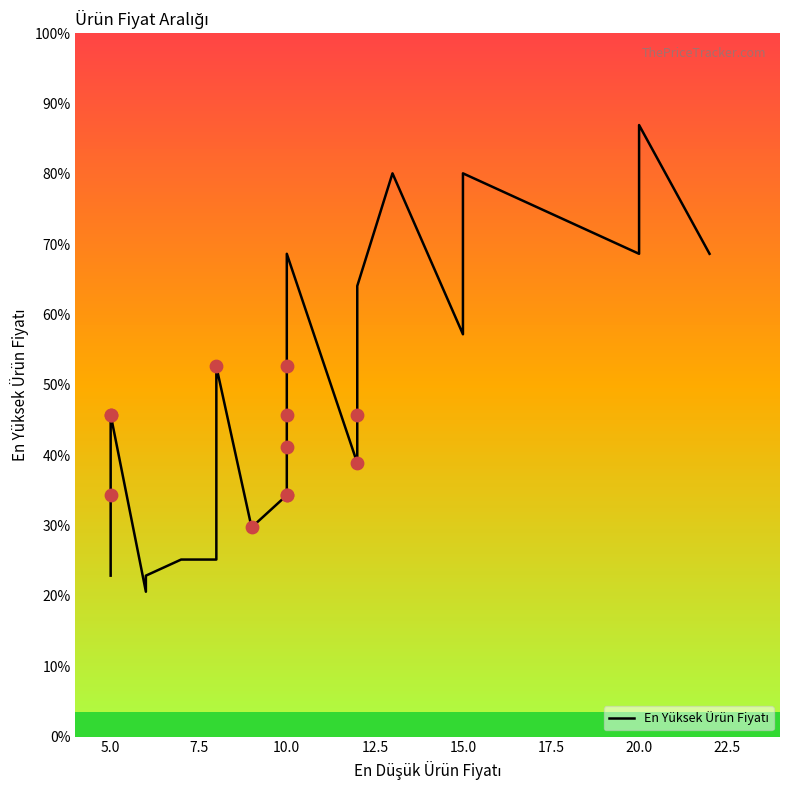

Approximately how many times larger is the value at 8 compared to 6?

1.1